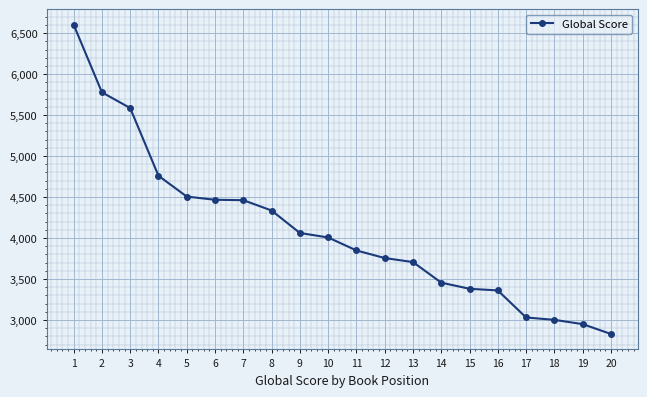

True or false: the data shows 4007 at 10.

True